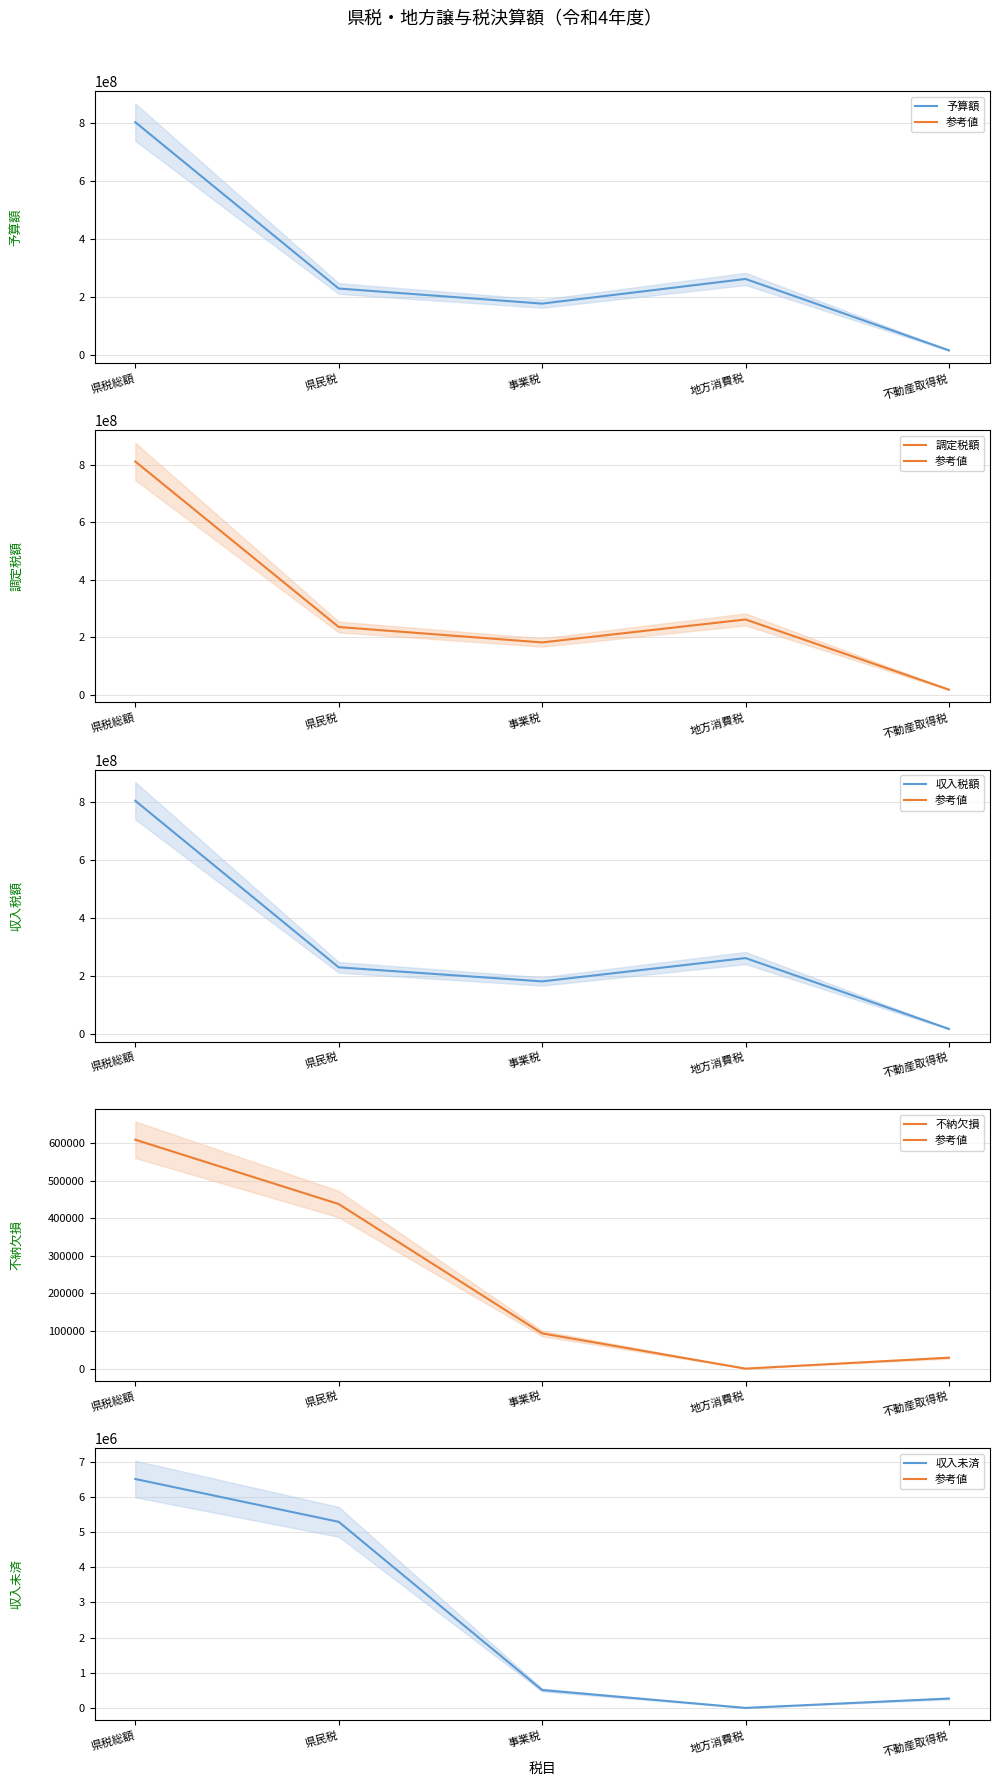

True or false: 予算額 and 不納欠損 cross at least once.

False